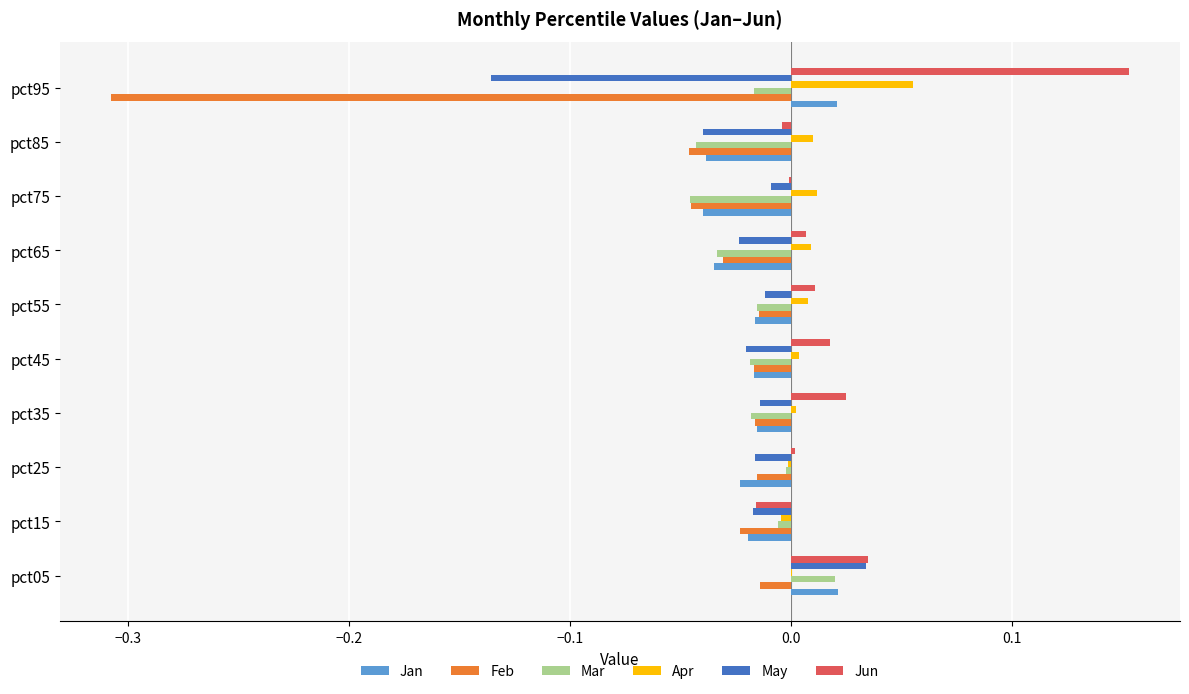

Which category has the highest value across all series?

pct95